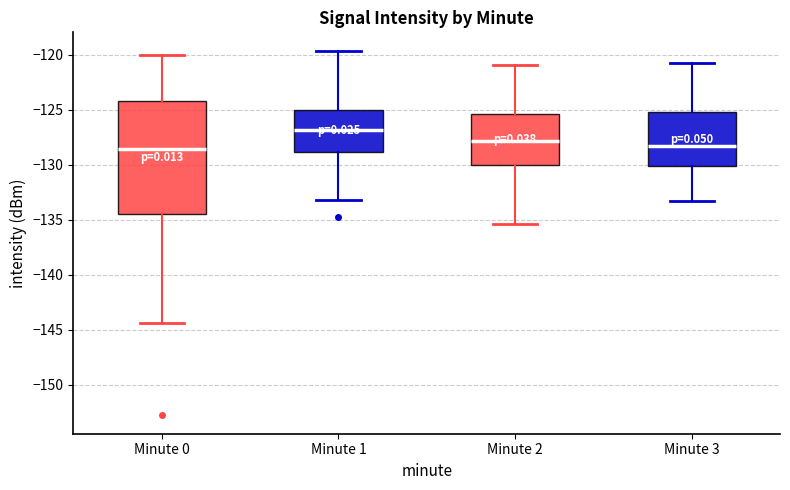

Reading left to right, transcribe this box plot: for each box, give where its median line is, the range the box spans, and where its two whiskers end, as read against the y-axis. The values are not printed on the chart, so give them approximately, as read against the axis.

Minute 0: median -128.5, box -134.5 to -124.0, whiskers -144.5 to -120.0
Minute 1: median -127.0, box -129.0 to -125.0, whiskers -133.0 to -119.5
Minute 2: median -128.0, box -130.0 to -125.5, whiskers -135.5 to -121.0
Minute 3: median -128.0, box -130.0 to -125.0, whiskers -133.5 to -120.5